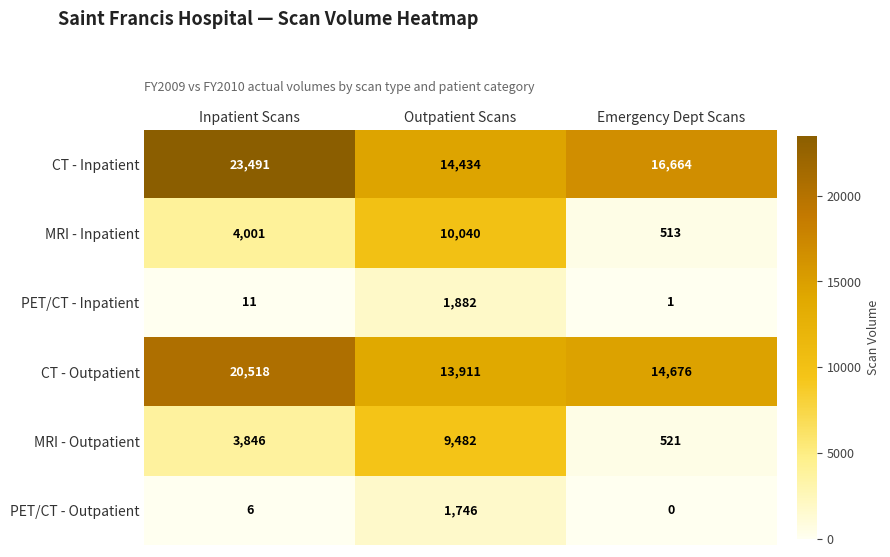

True or false: MRI - Outpatient has a value of 9482 at Outpatient Scans.

True